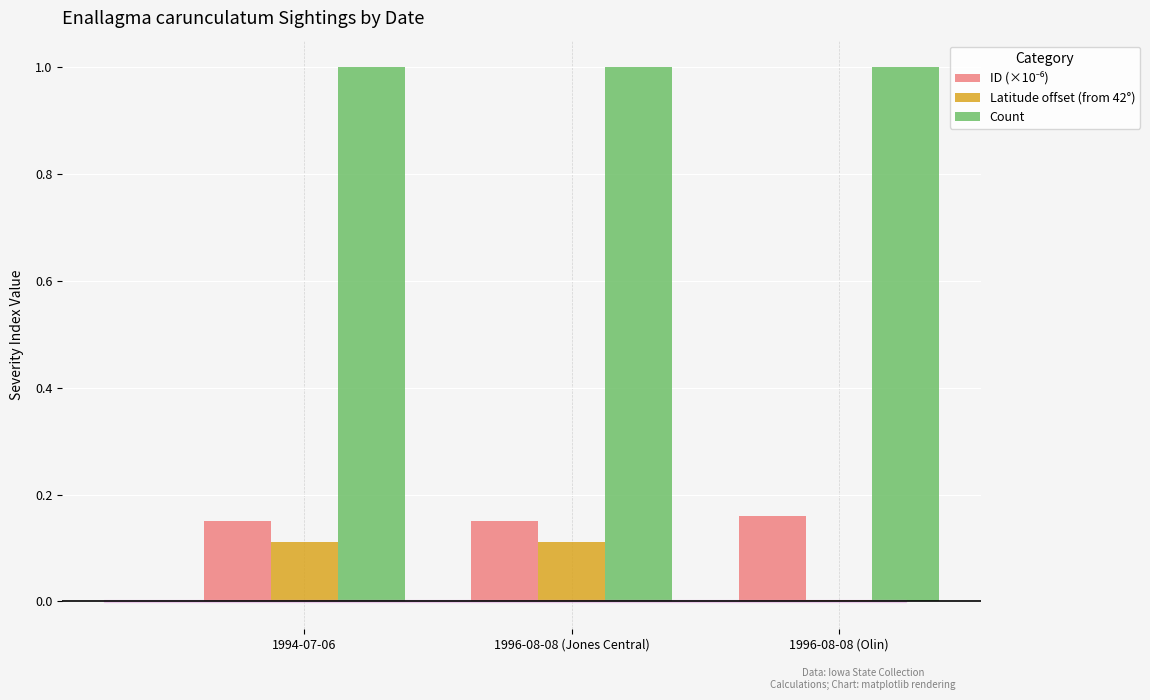

What is the maximum value shown in the chart?

1.0